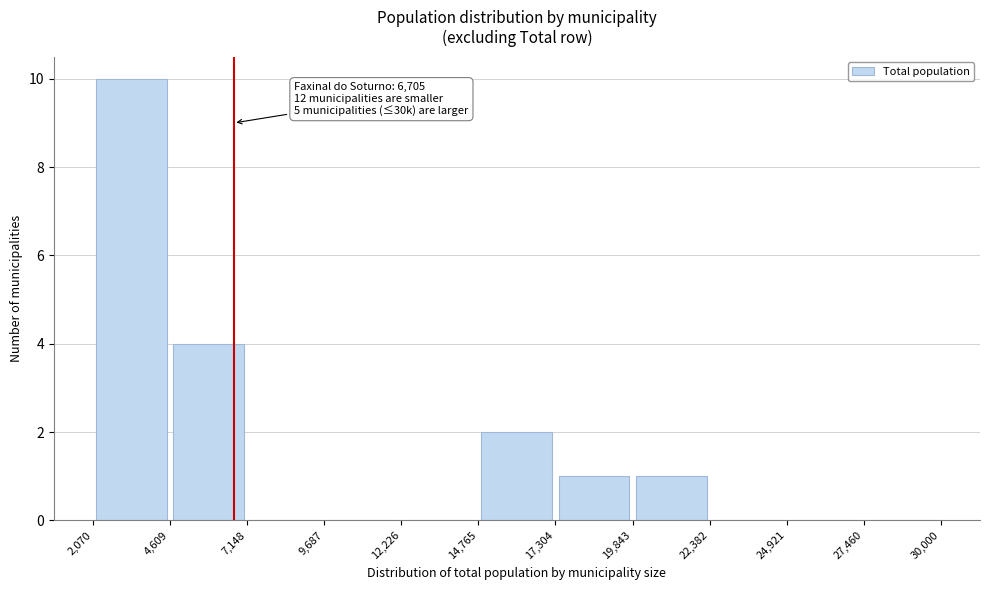

Over which range of the x-axis is the bar tallest?

2,070 to 4,609